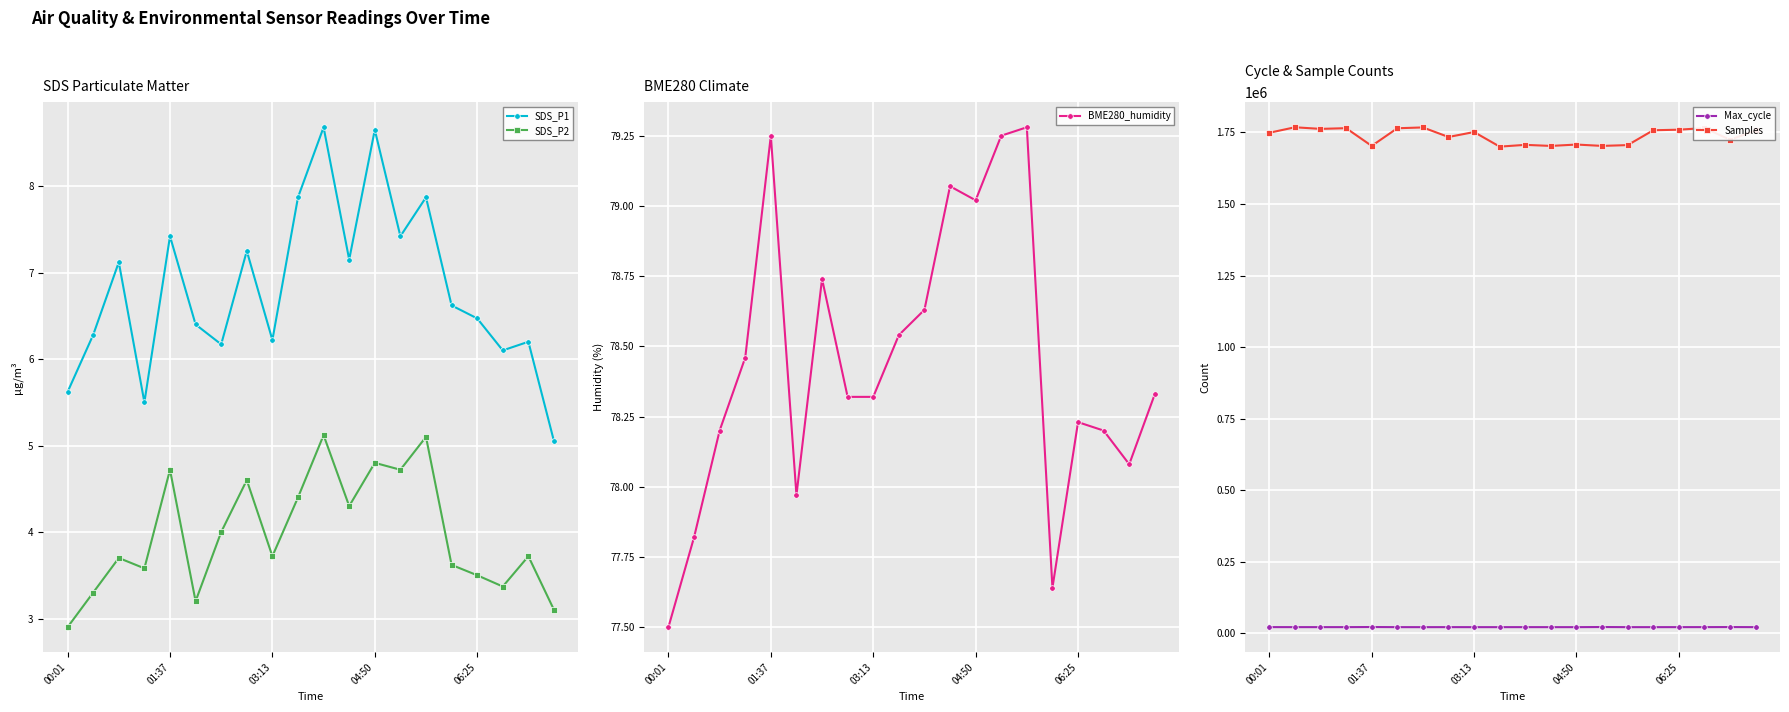

The SDS_P1 series shows 4.3 at 06:25. True or false?

False